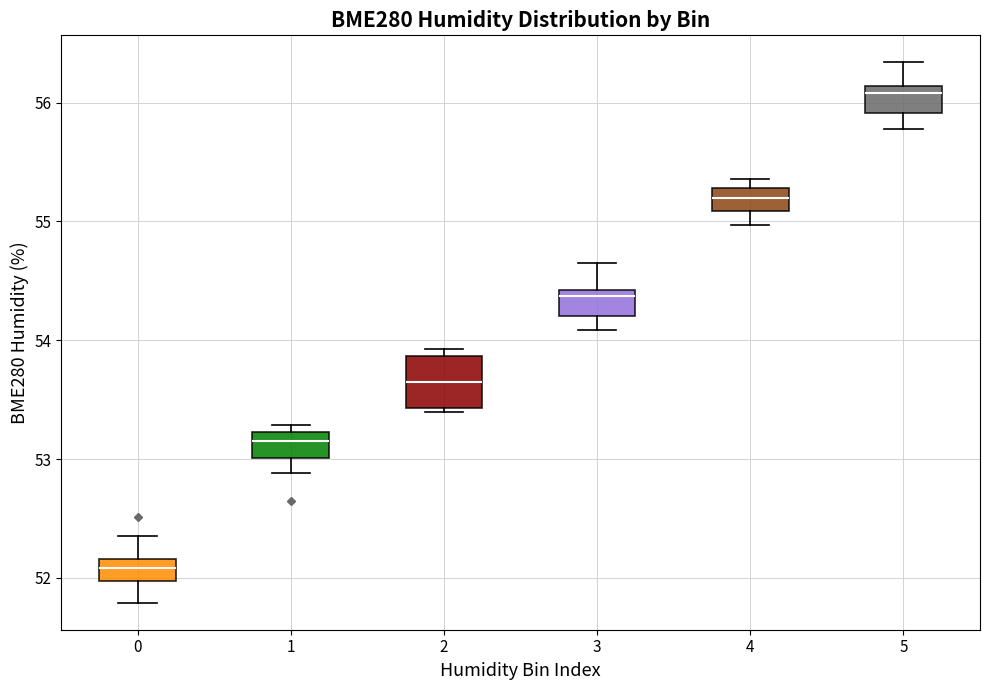

Reading left to right, read every box against the y-axis: the position of its median line, the range the box covers, and the ends of its whiskers. The values are not printed on the chart, so give them approximately, as read against the axis.

0: median 52.1, box 52.0 to 52.2, whiskers 51.8 to 52.4
1: median 53.2 (inside the box), box 53.0 to 53.2, whiskers 52.9 to 53.3
2: median 53.7, box 53.4 to 53.9, whiskers 53.4 (just below the box's lower edge) to 53.9 (just above the box's upper edge)
3: median 54.4 (just below the box's upper edge), box 54.2 to 54.4, whiskers 54.1 to 54.7
4: median 55.2, box 55.1 to 55.3, whiskers 55.0 to 55.4
5: median 56.1 (just below the box's upper edge), box 55.9 to 56.1, whiskers 55.8 to 56.3